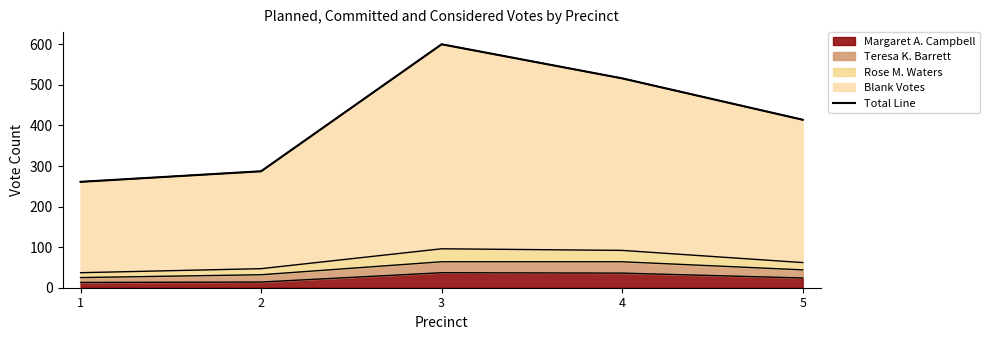

At which category does the chart reach its peak across all series?

3